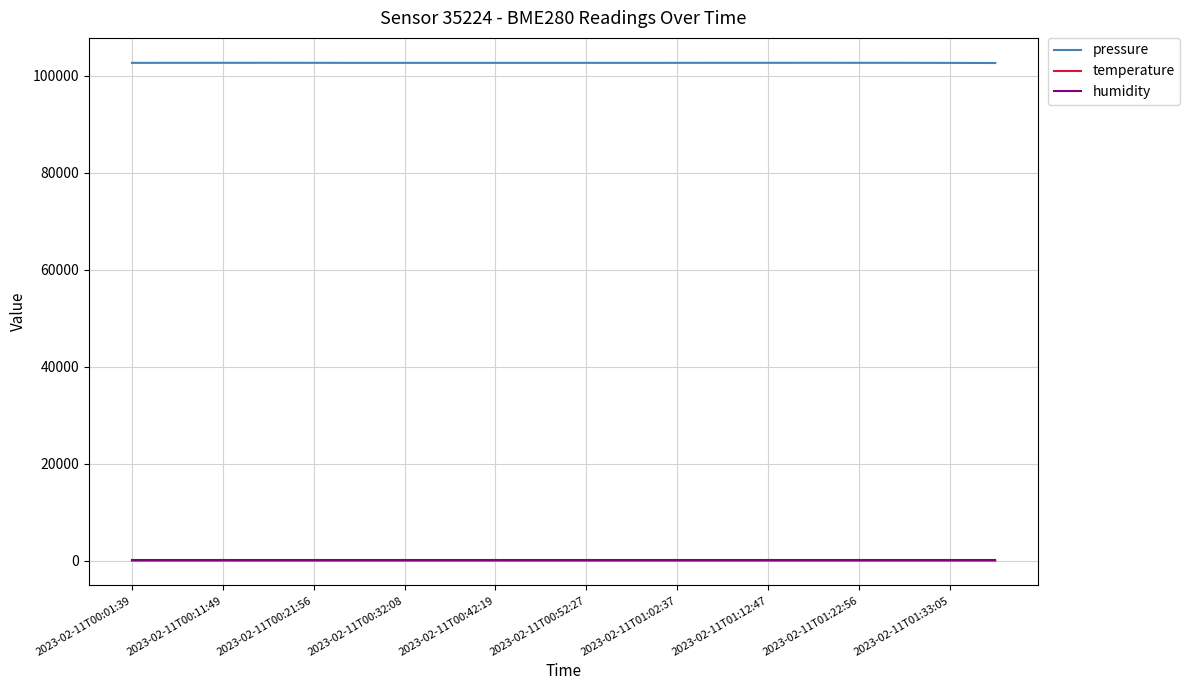

What is the greatest value displayed?

102676.8